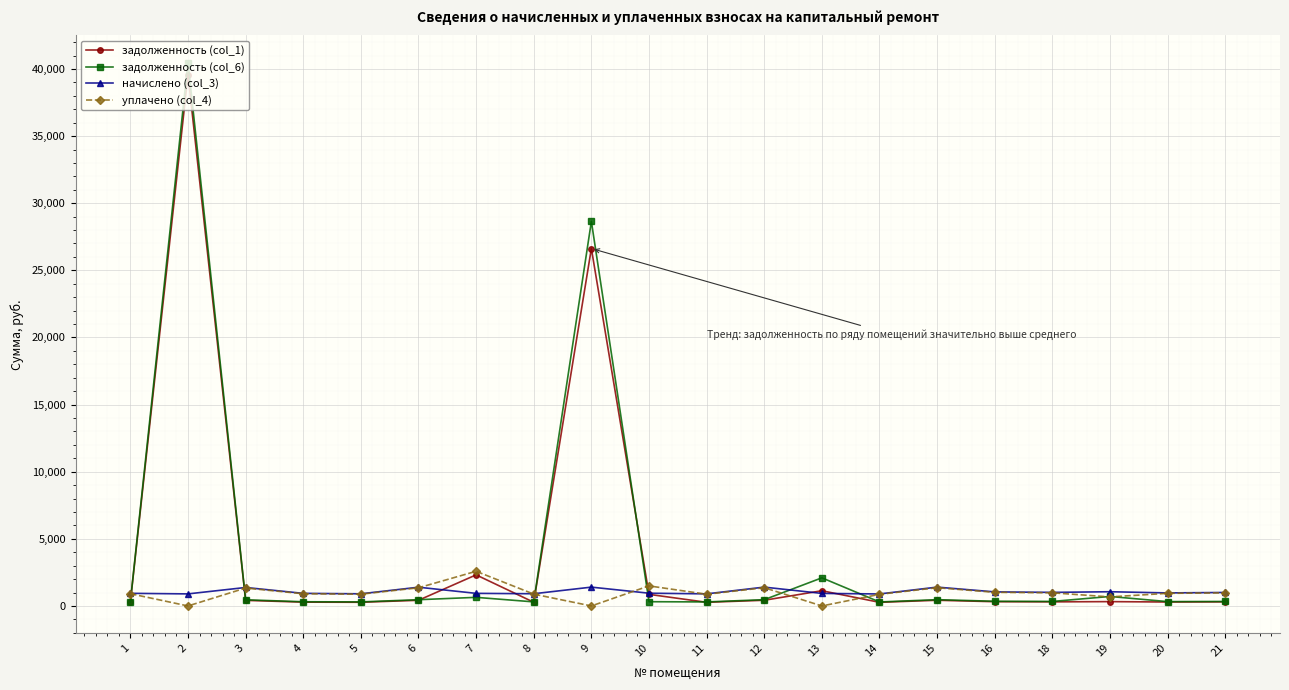

What is the difference between the highest and lowest values at 2?

40476.5